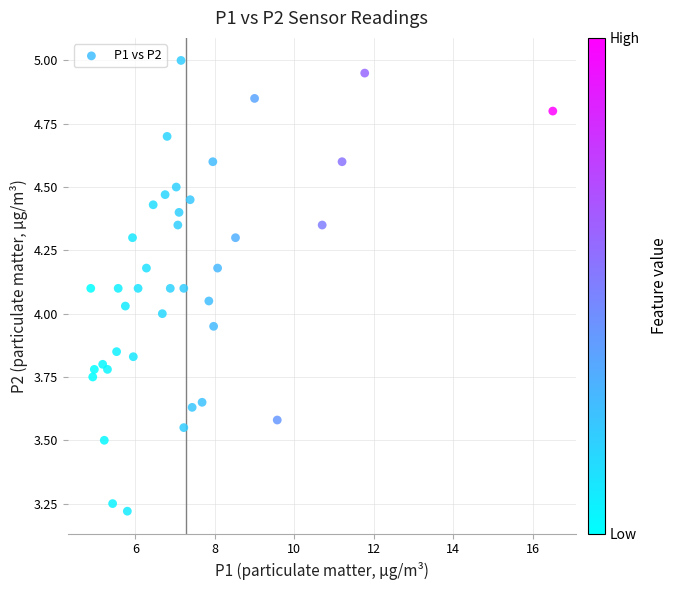

What is the range of Y values (max minus min)?

1.8